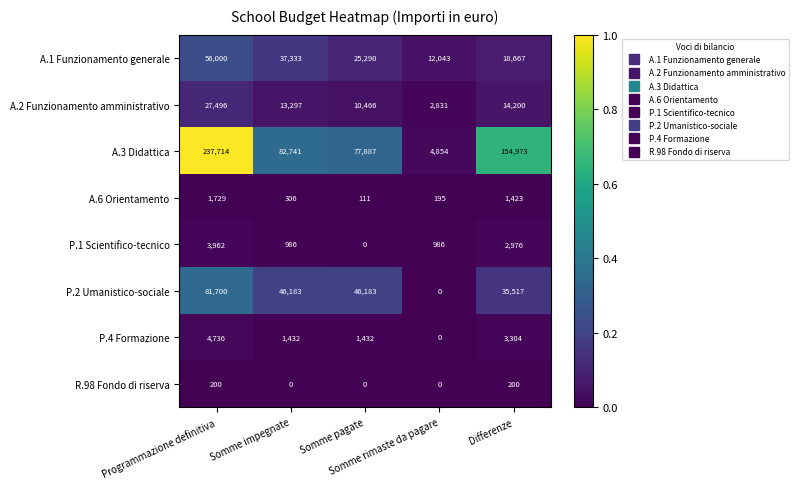

How many data points does each series have?

5